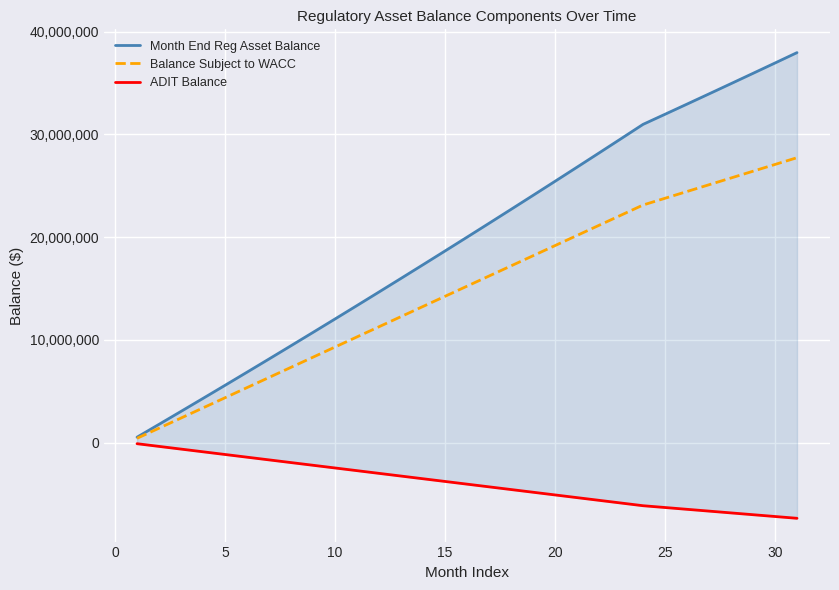

The Balance Subject to WACC series shows 35368390.9 at 28. True or false?

False